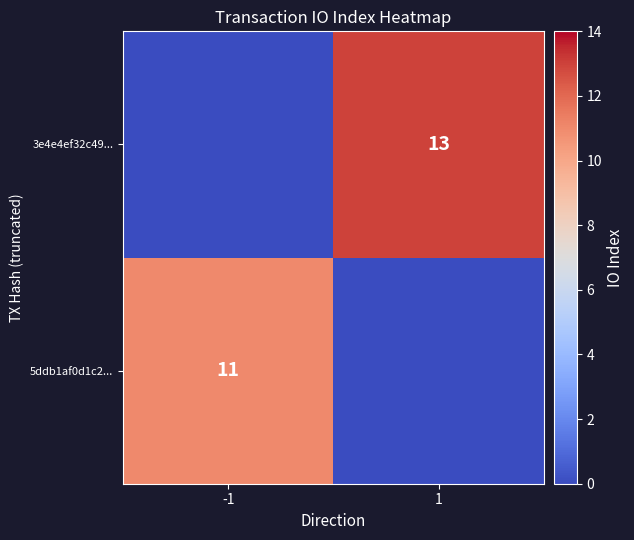

At which category is the sum across all series the highest?

1